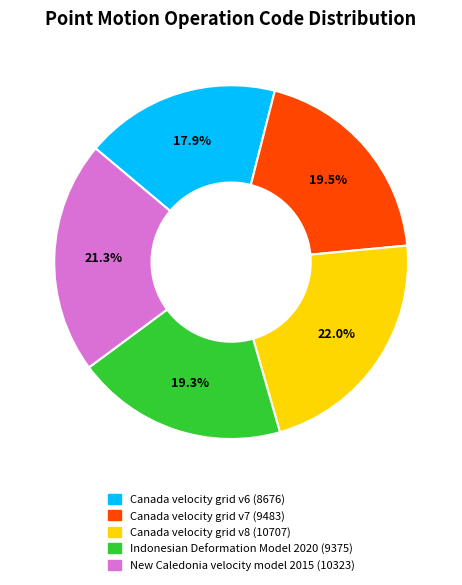

The New Caledonia velocity model 2015 slice represents 21% of the pie. True or false?

True